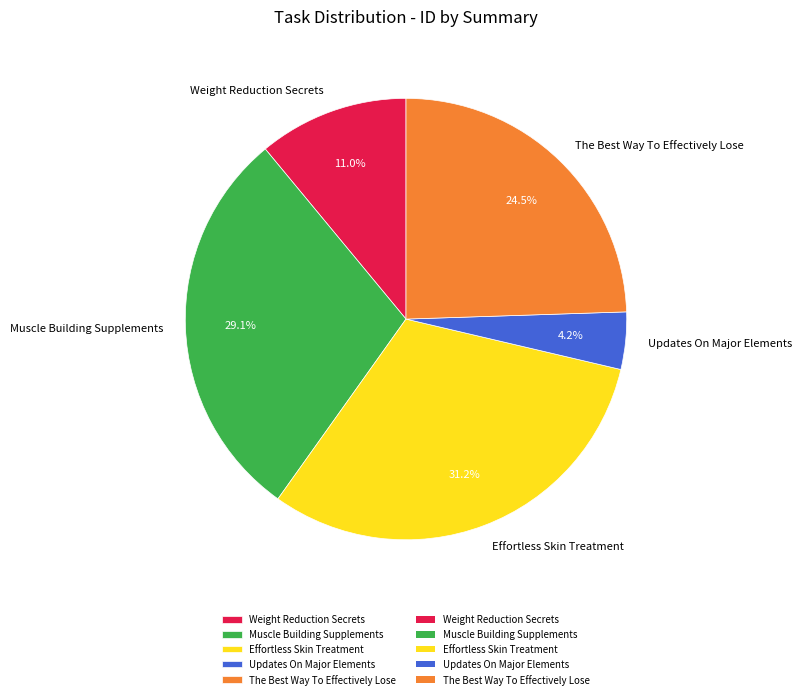

What percentage do The Best Way To Effectively Lose and Effortless Skin Treatment together represent?

55.7%